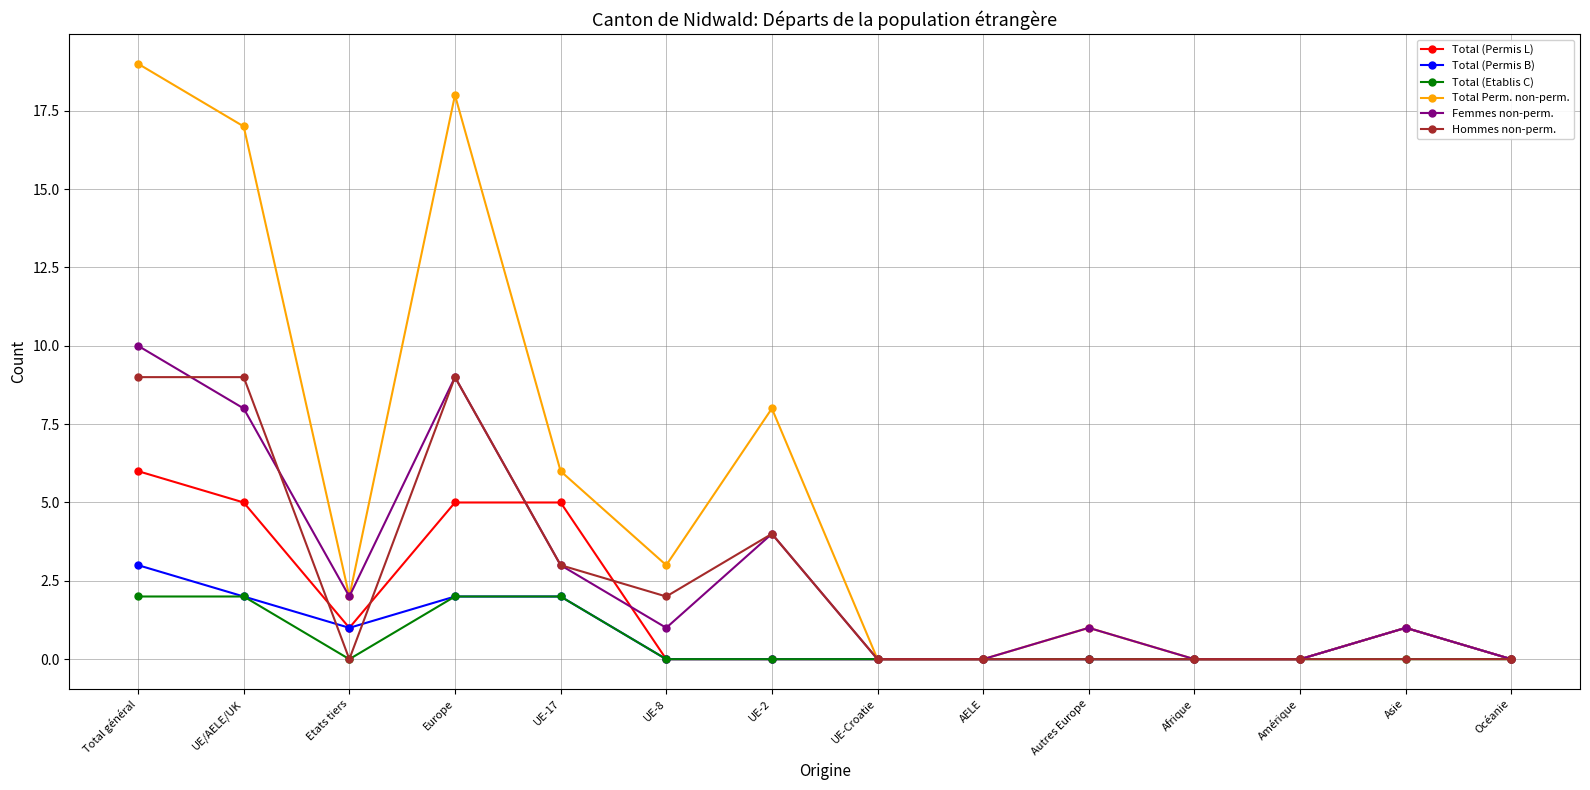

What is the sum of the Femmes non-perm. values at Afrique and UE-2?

4